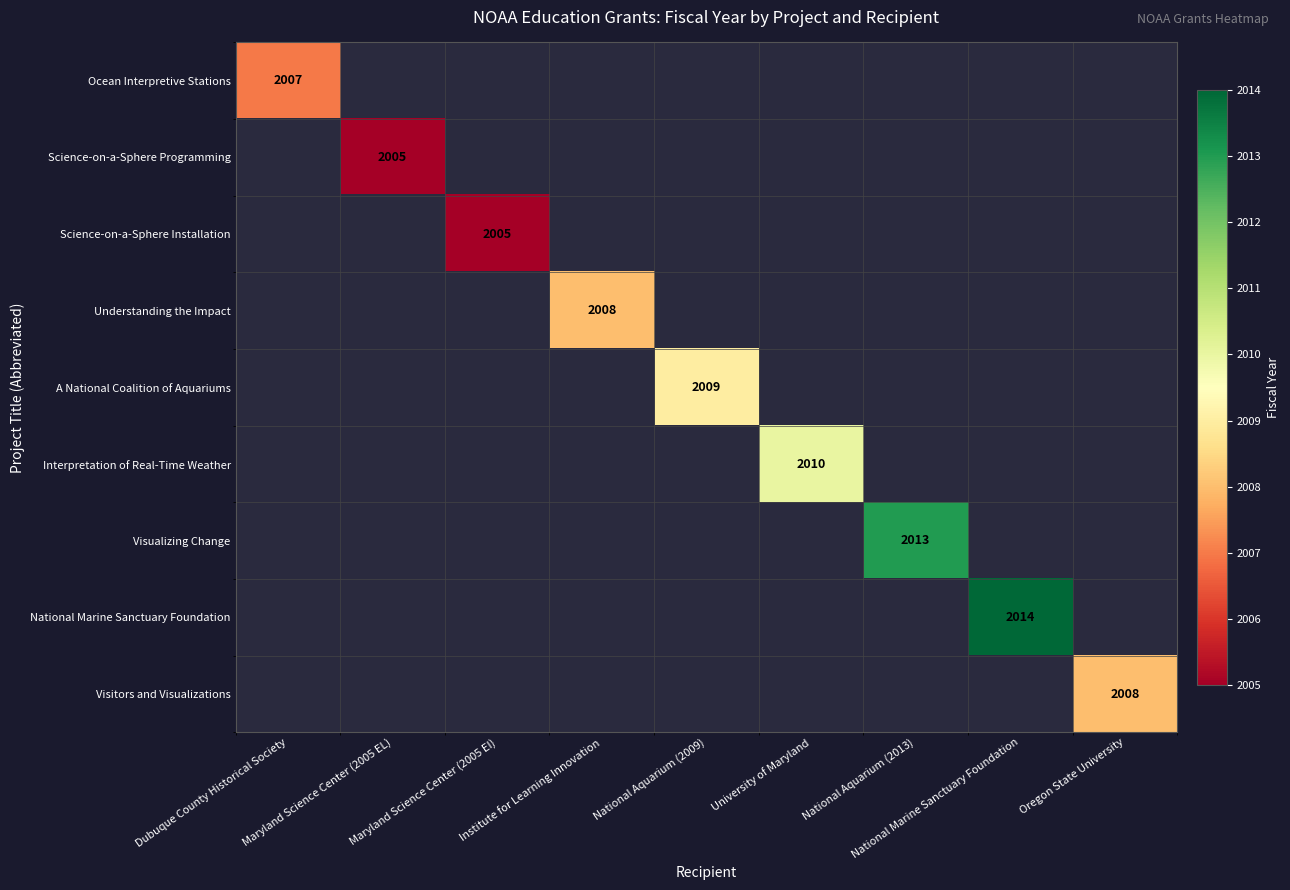

How many series are shown in this chart?

9